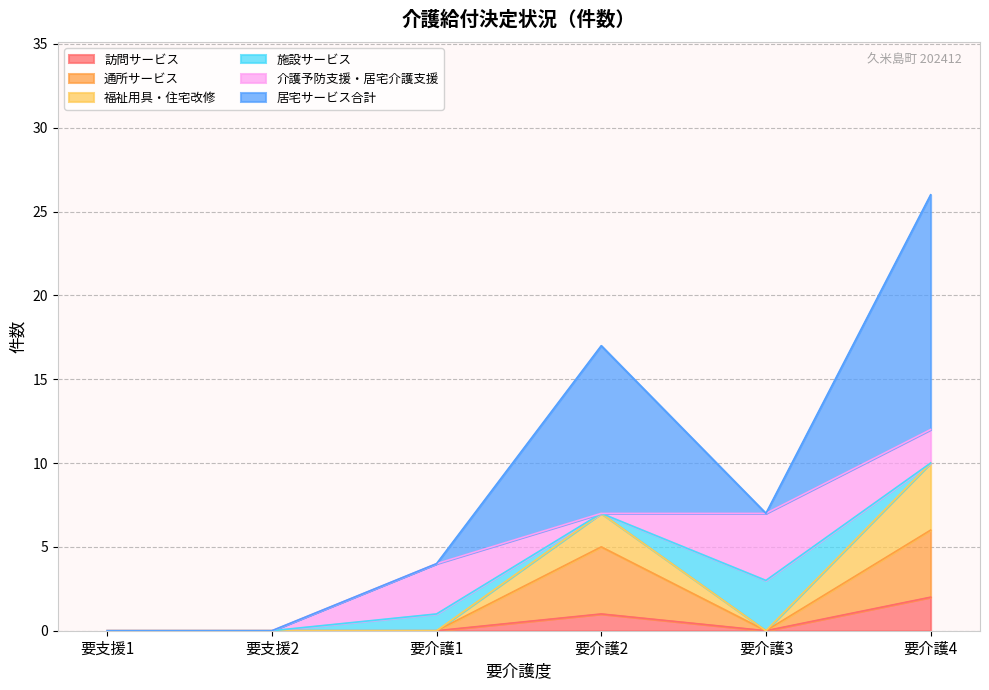

True or false: 訪問サービス has a value of 0 at 要支援2.

True